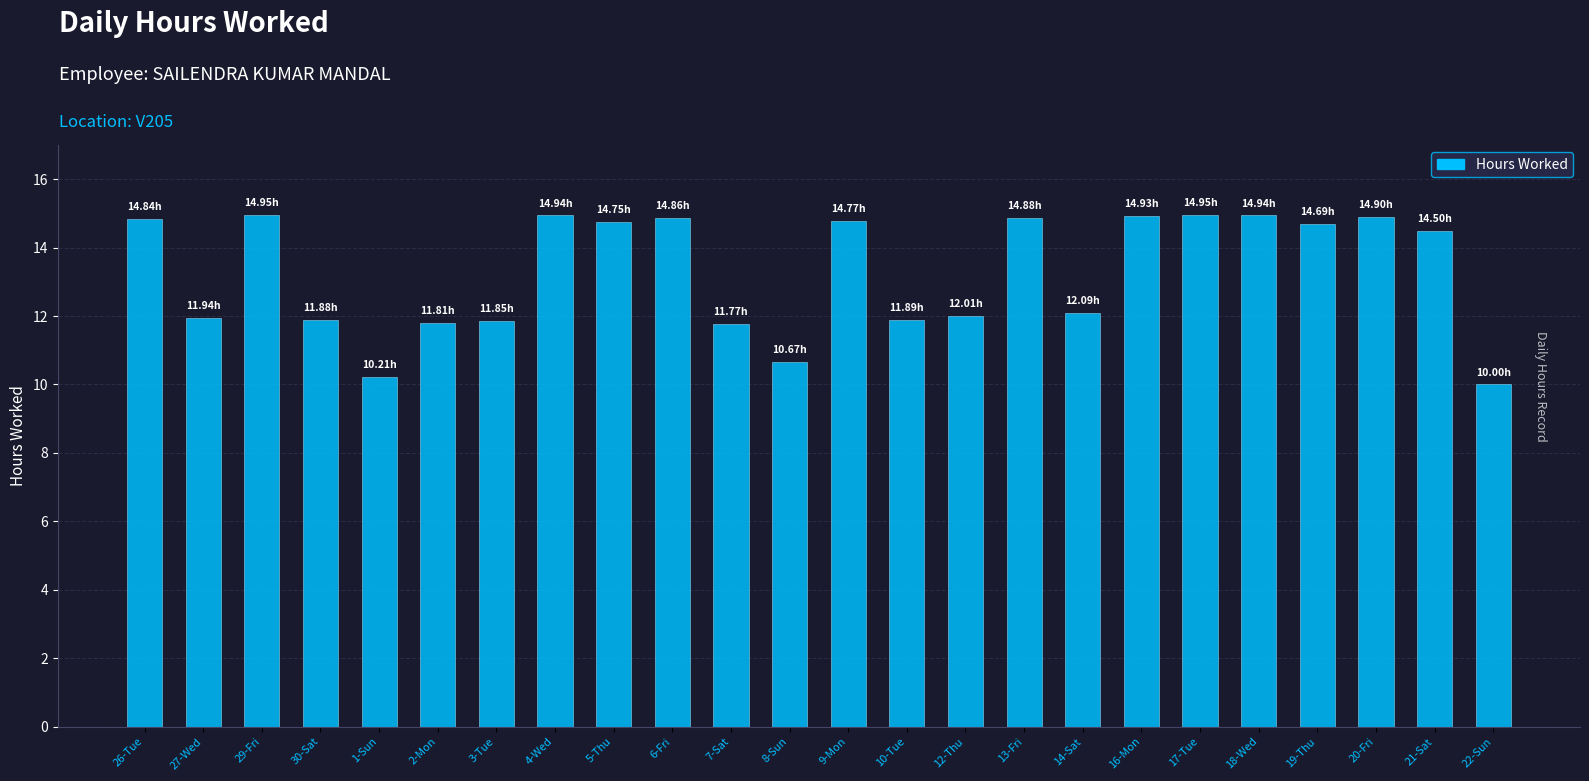

What is the sum of all values?

319.0